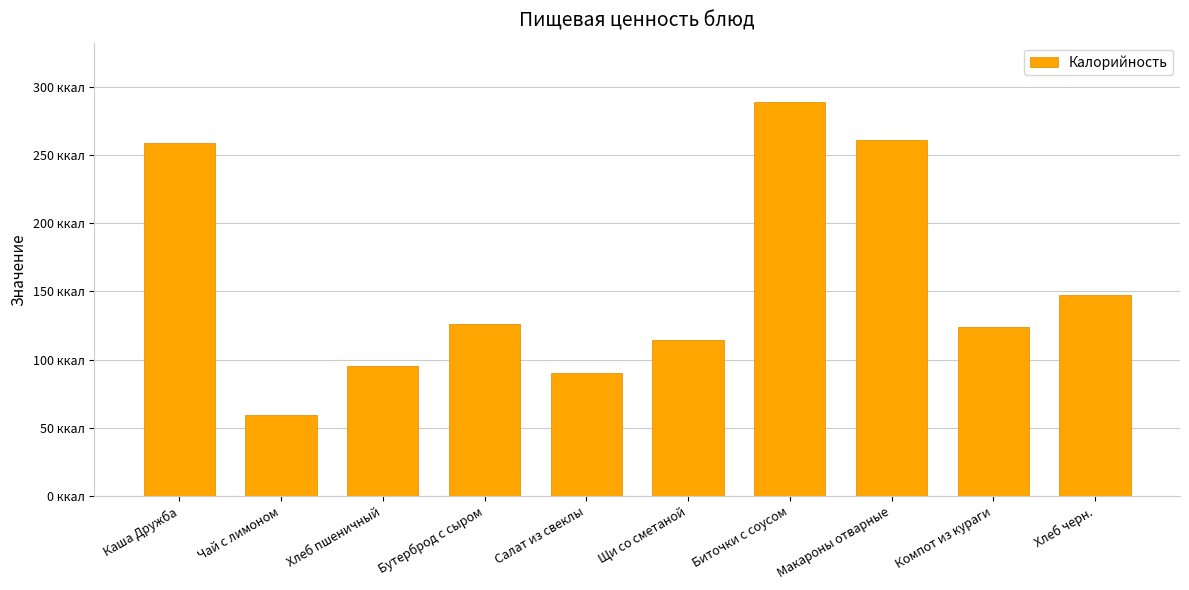

Where is the data nearest to the value 174?

Хлеб черн.